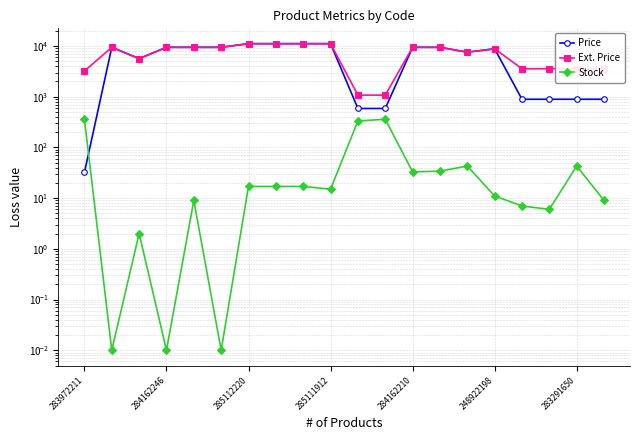

What is the difference between the highest and lowest values at 248922198?

8786.6